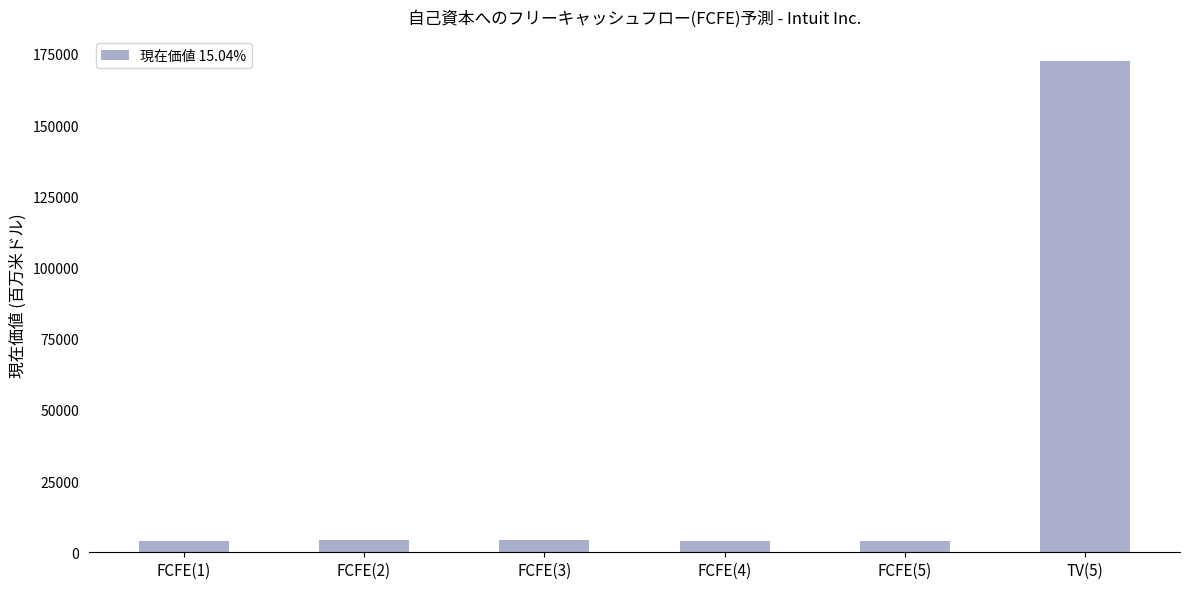

What is the change in value from FCFE(5) to TV(5)?

+168508